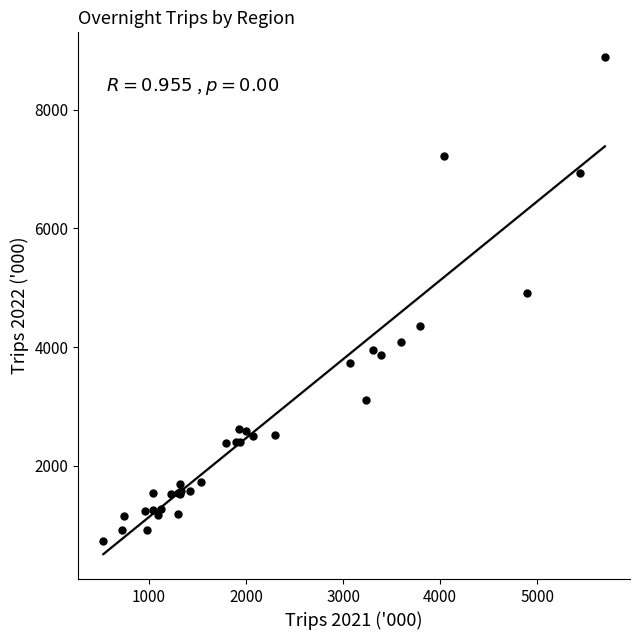

What Y value in the scatter plot is closest to 4810?

4911.2